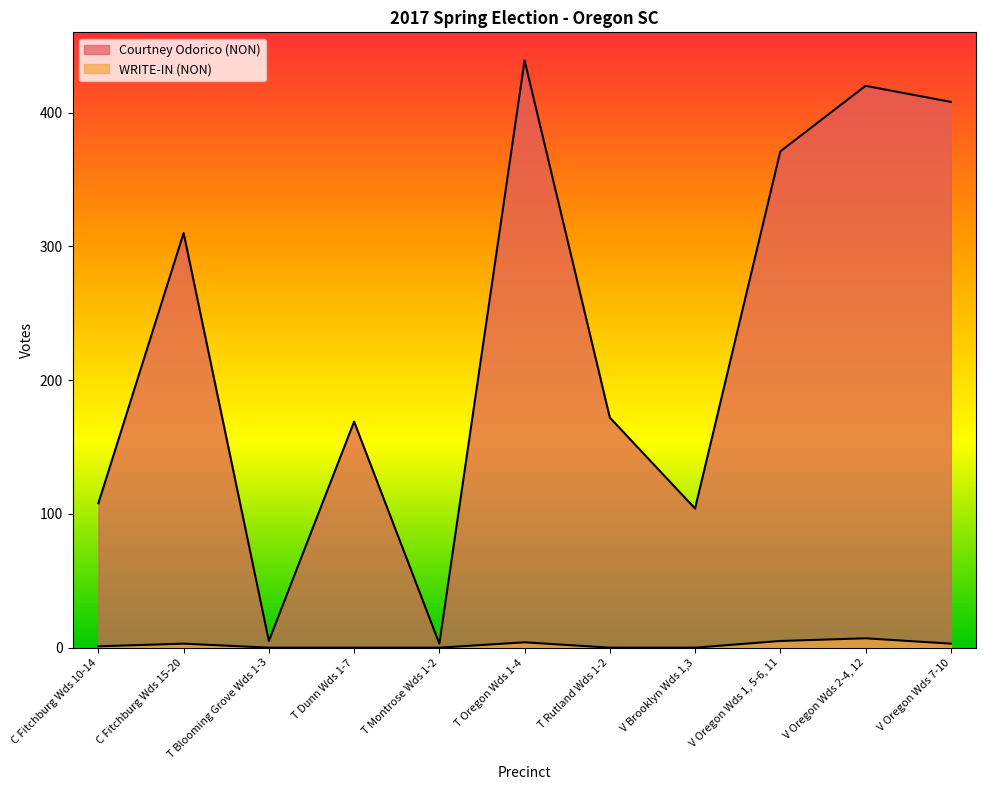

At which category is the sum across all series the highest?

T Oregon Wds 1-4